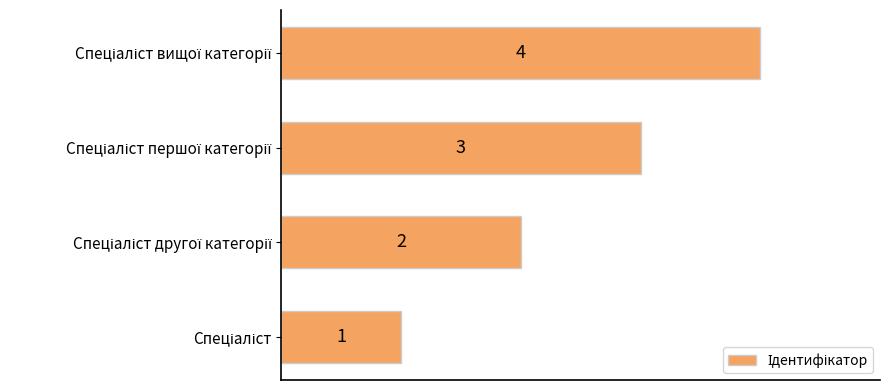

What is the sum of all values?

10